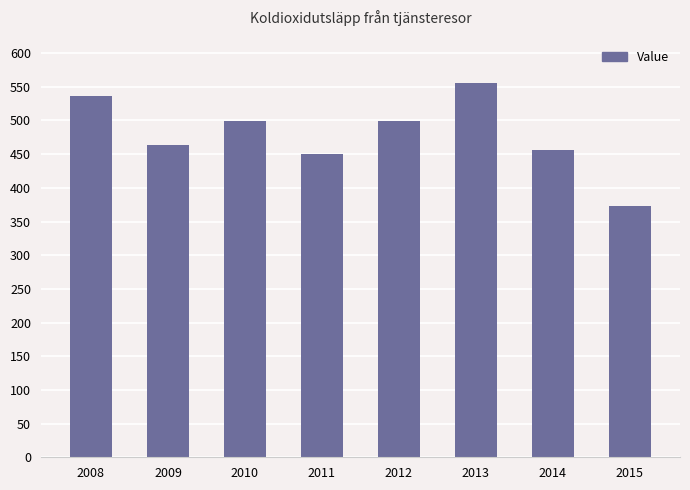

The value at 2013 is 555. True or false?

True